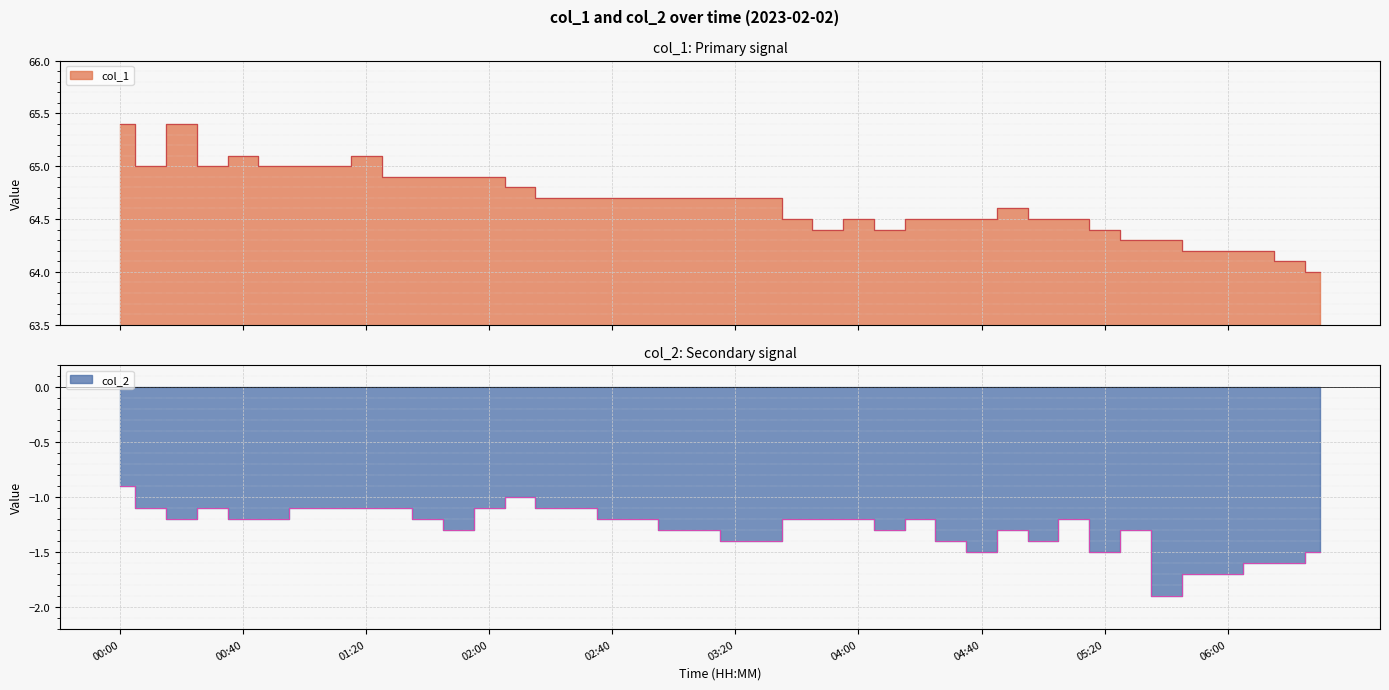

What is the average value of the col_1 series?

64.7